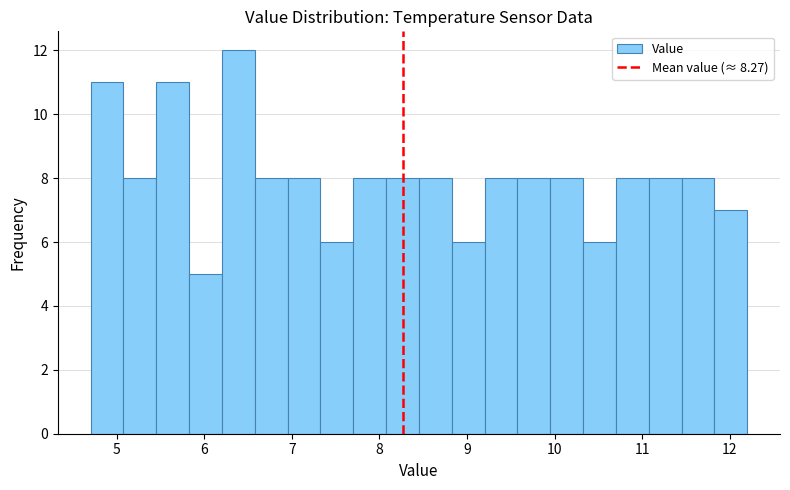

Read against the x-axis, roughly where is the centre of the tallest bar?

6.4